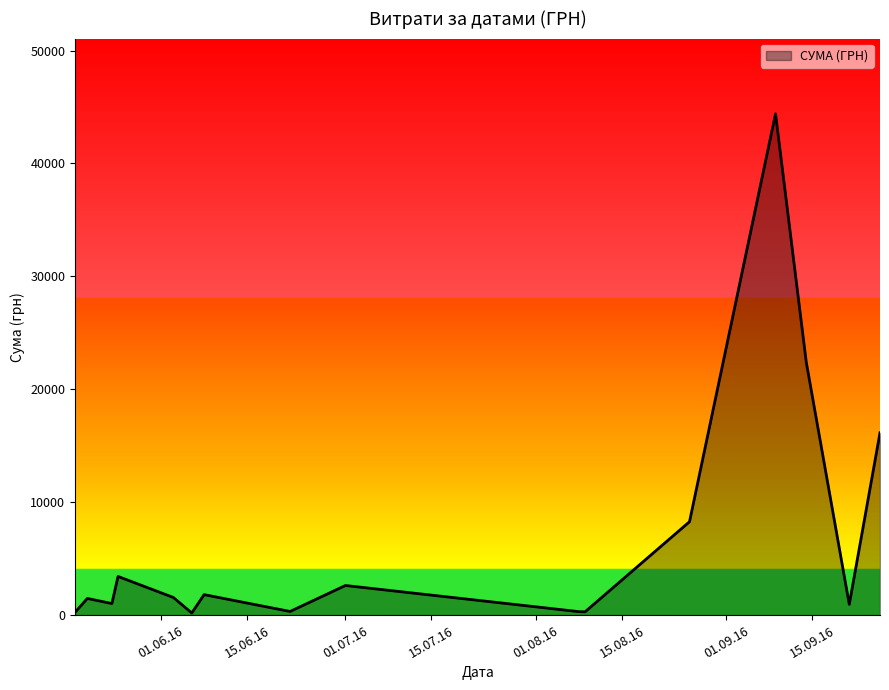

What is the greatest value displayed?

44400.2